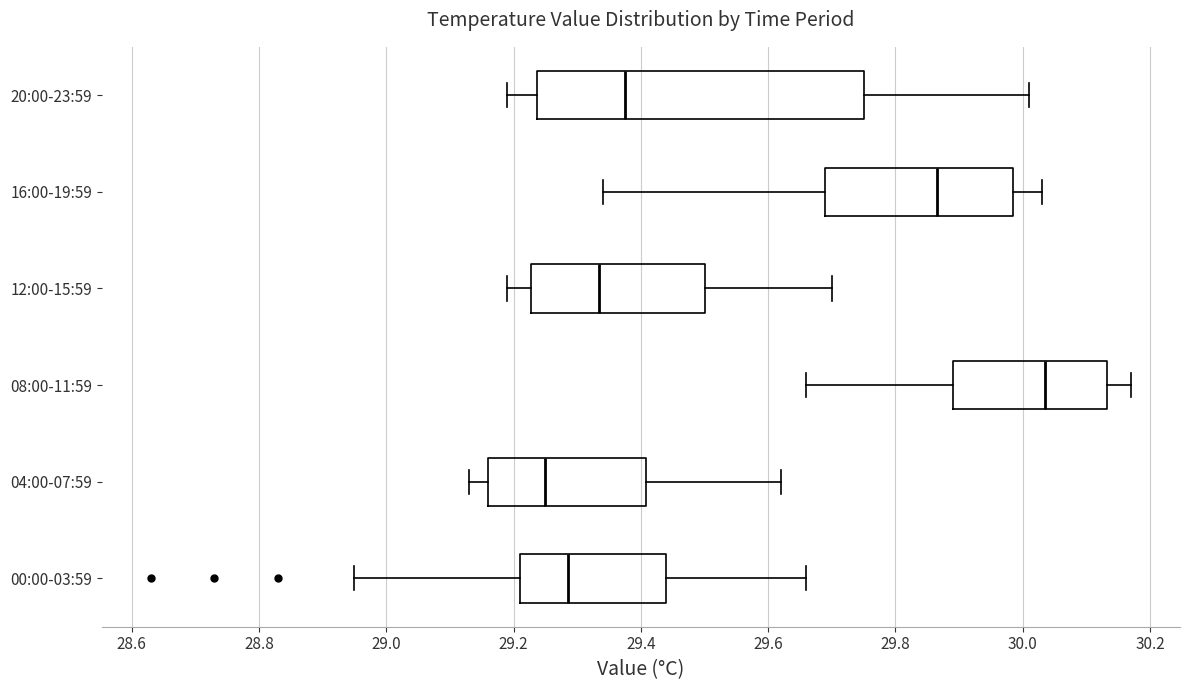

Reading bottom to top, transcribe this box plot: for each box, give where its median line is, the range the box spans, and where its two whiskers end, as read against the x-axis. The values are not printed on the chart, so give them approximately, as read against the axis.

00:00-03:59: median 29.28, box 29.22 to 29.44, whiskers 28.96 to 29.66
04:00-07:59: median 29.26, box 29.16 to 29.40, whiskers 29.14 to 29.62
08:00-11:59: median 30.04, box 29.90 to 30.14, whiskers 29.66 to 30.18
12:00-15:59: median 29.34, box 29.22 to 29.50, whiskers 29.20 to 29.70
16:00-19:59: median 29.86, box 29.70 to 29.98, whiskers 29.34 to 30.04
20:00-23:59: median 29.38, box 29.24 to 29.76, whiskers 29.20 to 30.02